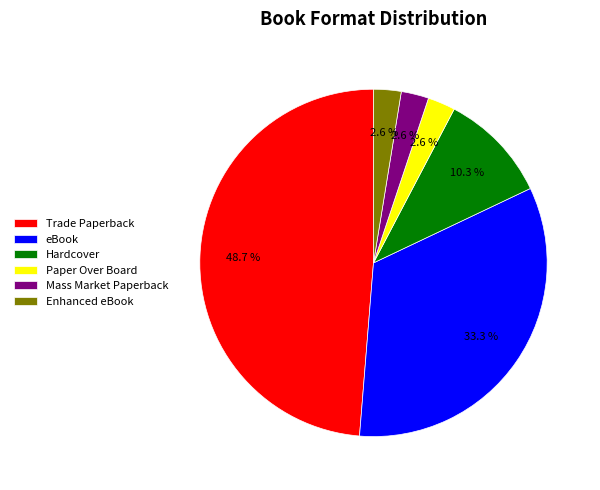

What is the largest slice in the pie chart?

Trade Paperback